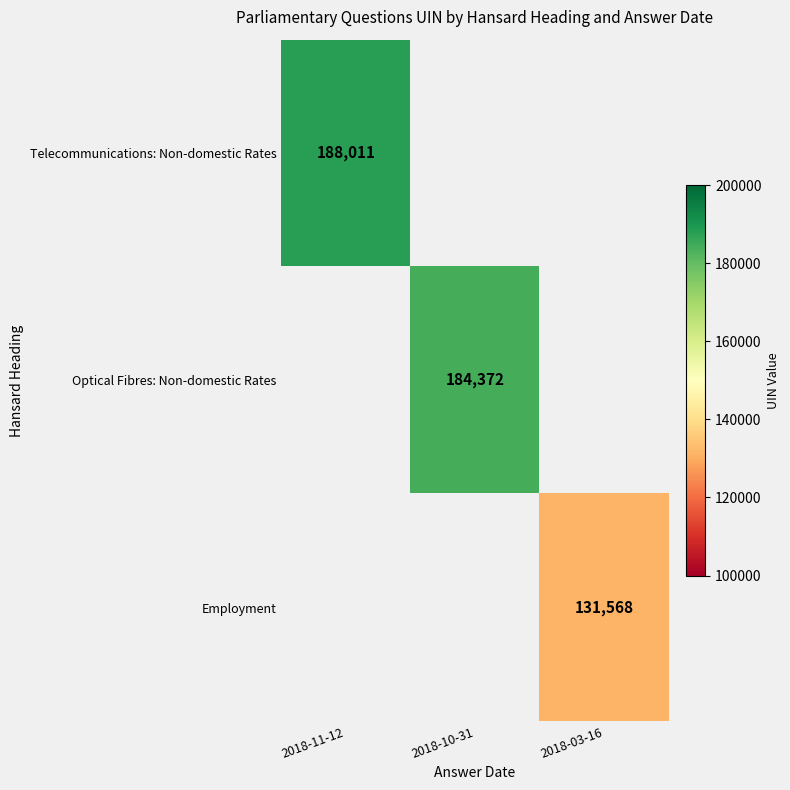

Is it true that Telecommunications: Non-domestic Rates equals 188011 at 2018-11-12?

True